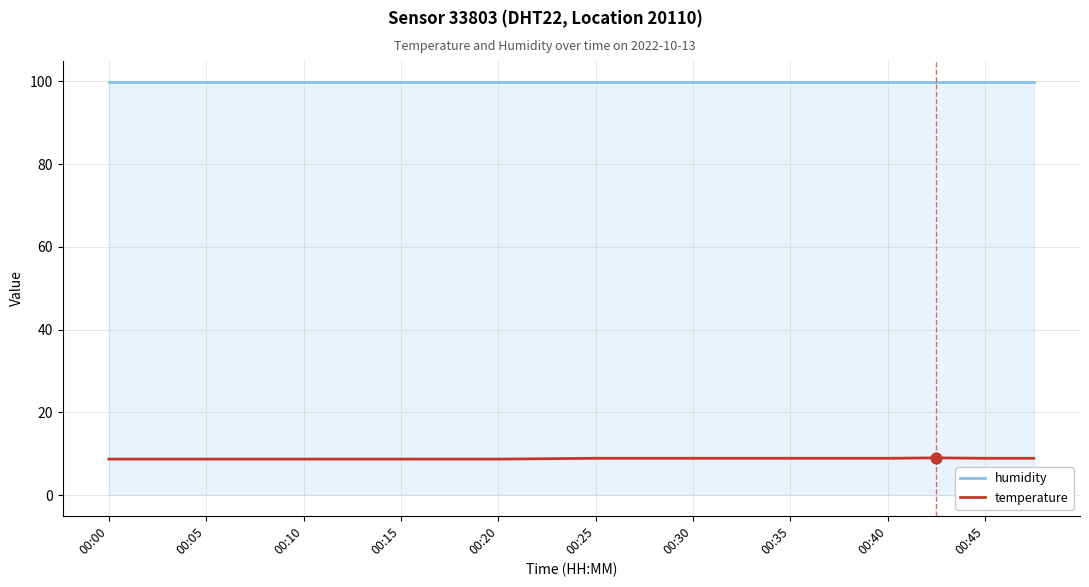

Which series has the largest total across all categories?

humidity